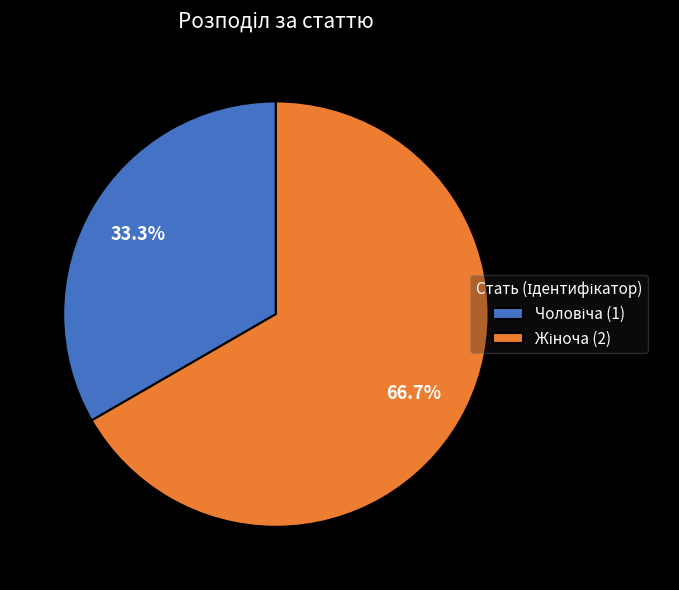

Is there any slice that represents more than half of the pie?

Yes